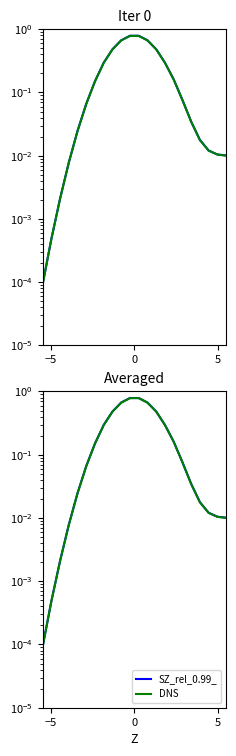

True or false: SZ_rel_0.99_ and DNS cross at least once.

False